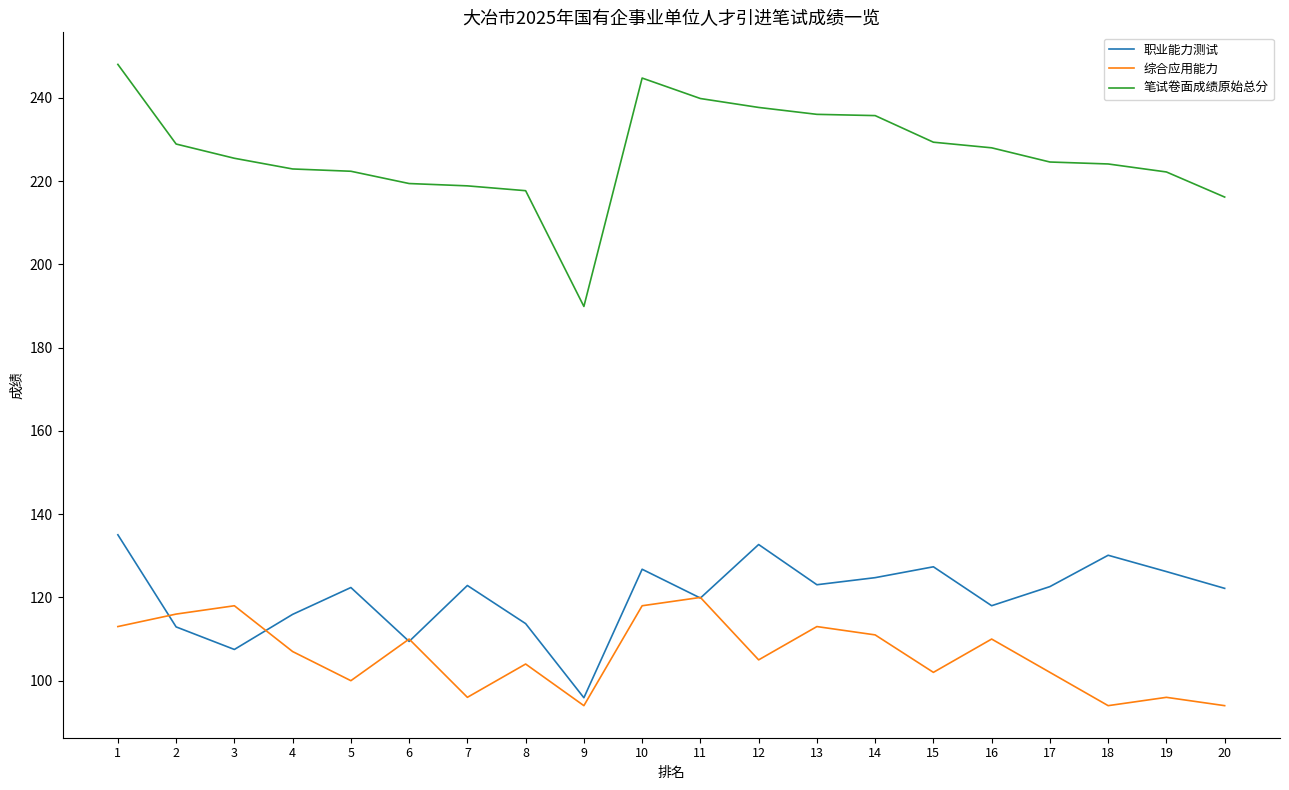

What is the difference between the highest and lowest values at 7?

122.9